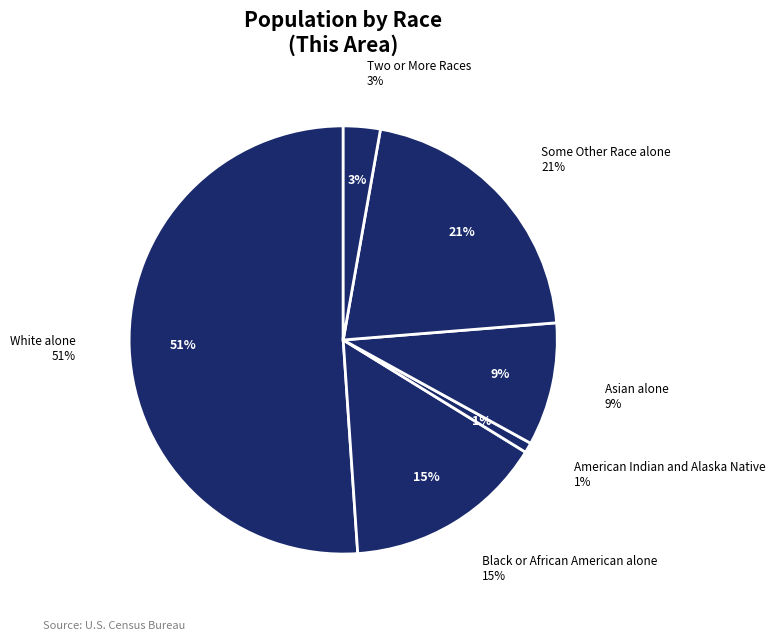

Rank the categories by value from highest to lowest.

White alone, Some Other Race alone, Black or African American alone, Asian alone, Two or More Races, American Indian and Alaska Native